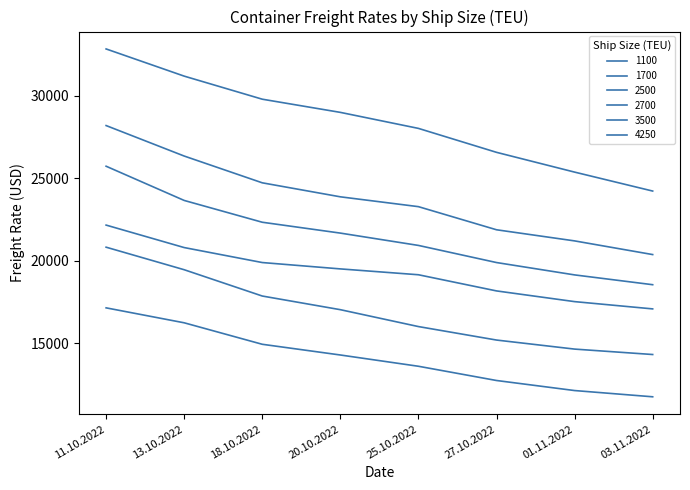

At which category is the sum across all series the highest?

11.10.2022